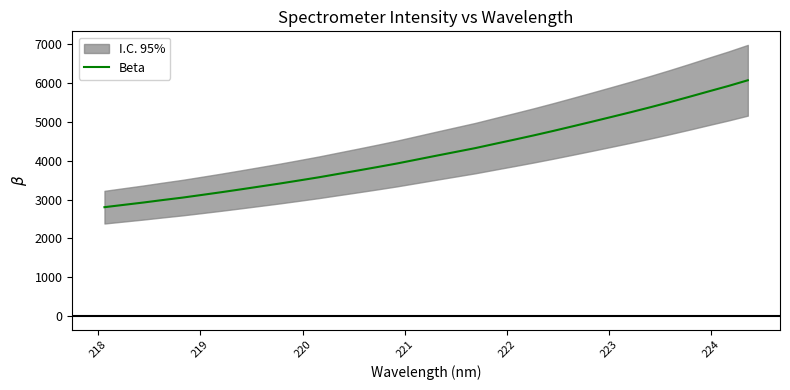

What is the minimum value for Beta?

2804.8